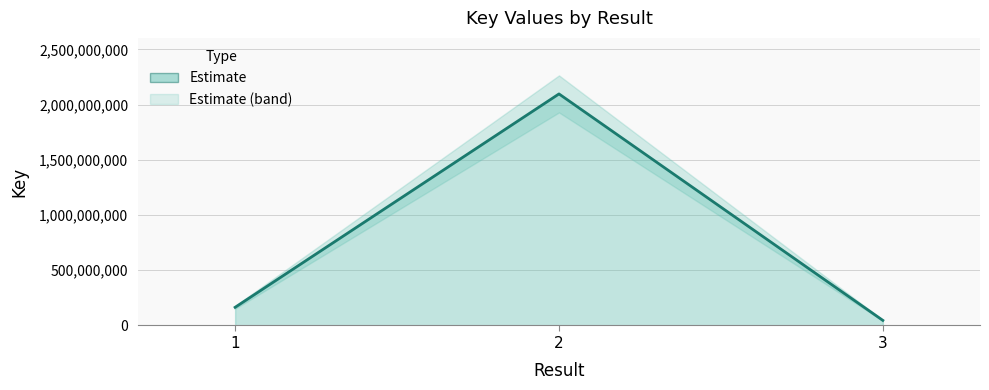

What is the average value?

769160329